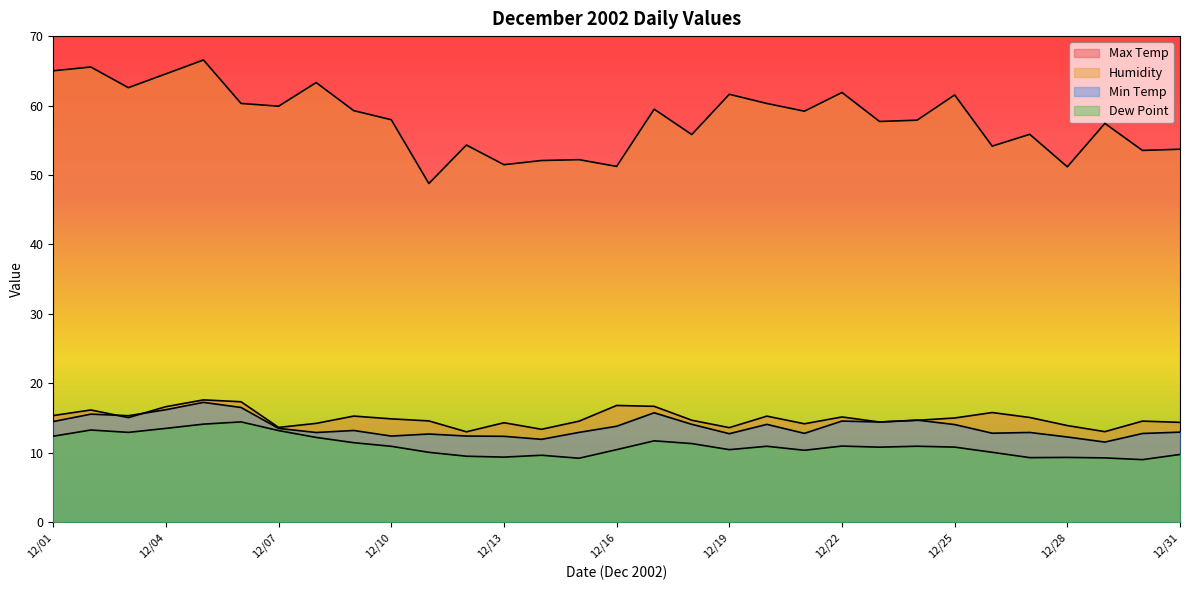

At how many categories does at least one series exceed 39?

31